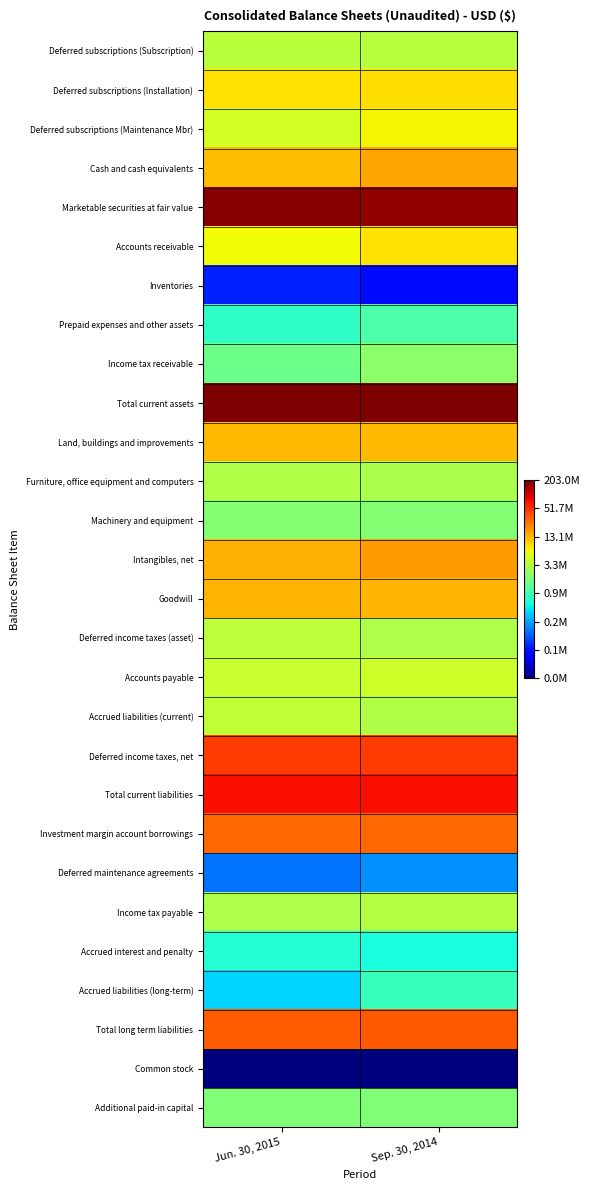

What is the total value across all series at Jun. 30, 2015?

426.5